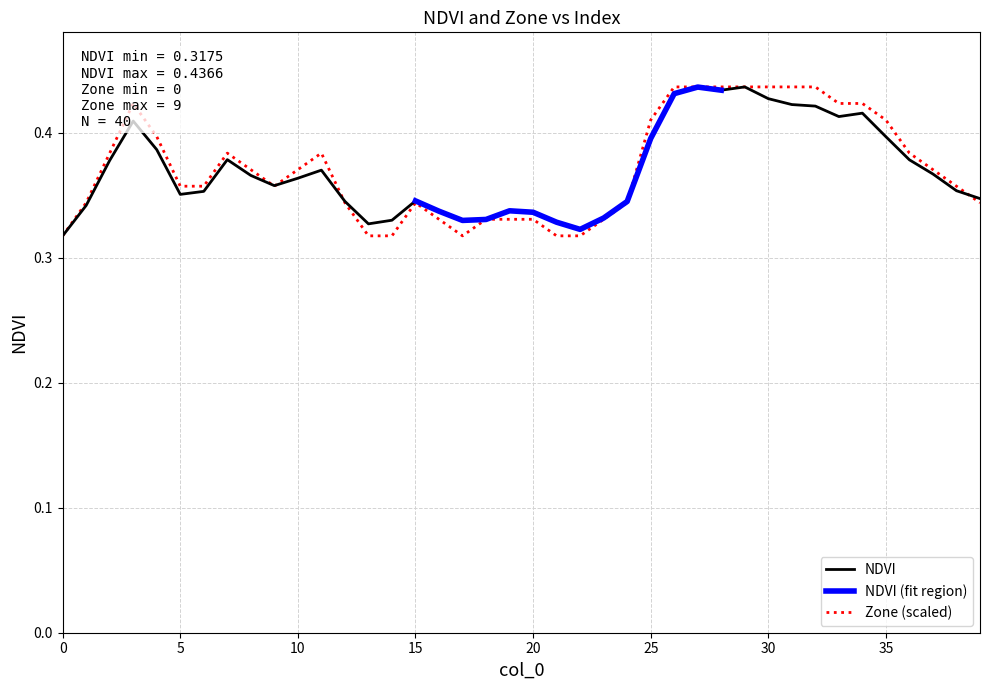

Rank the series by their average value, from lowest to highest.

NDVI, Zone